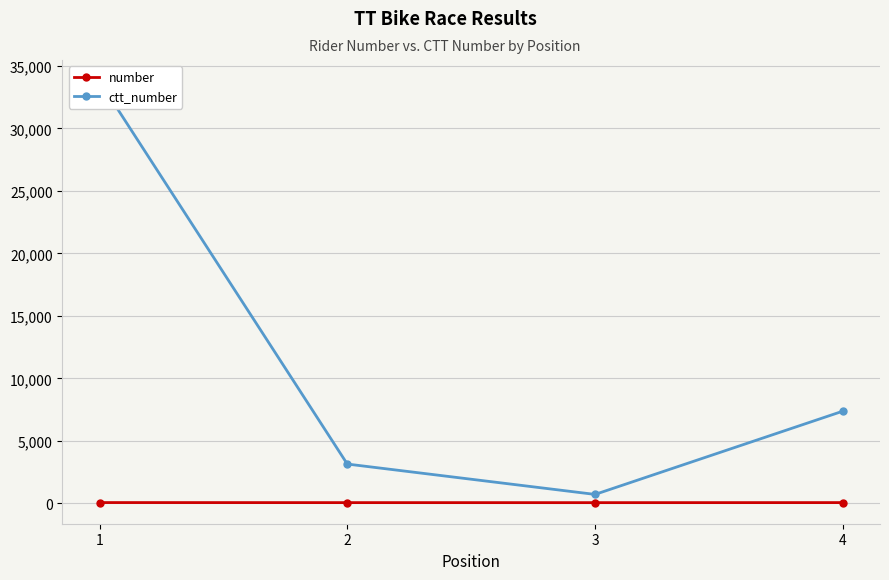

List the series in order of their peak value, lowest first.

number, ctt_number